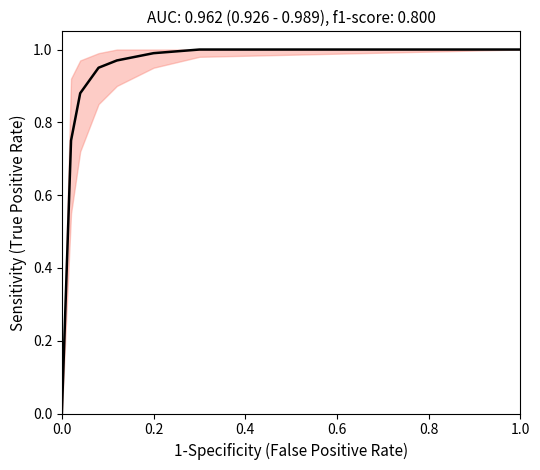

Between 0.4 and 0.0, which is larger?

0.4